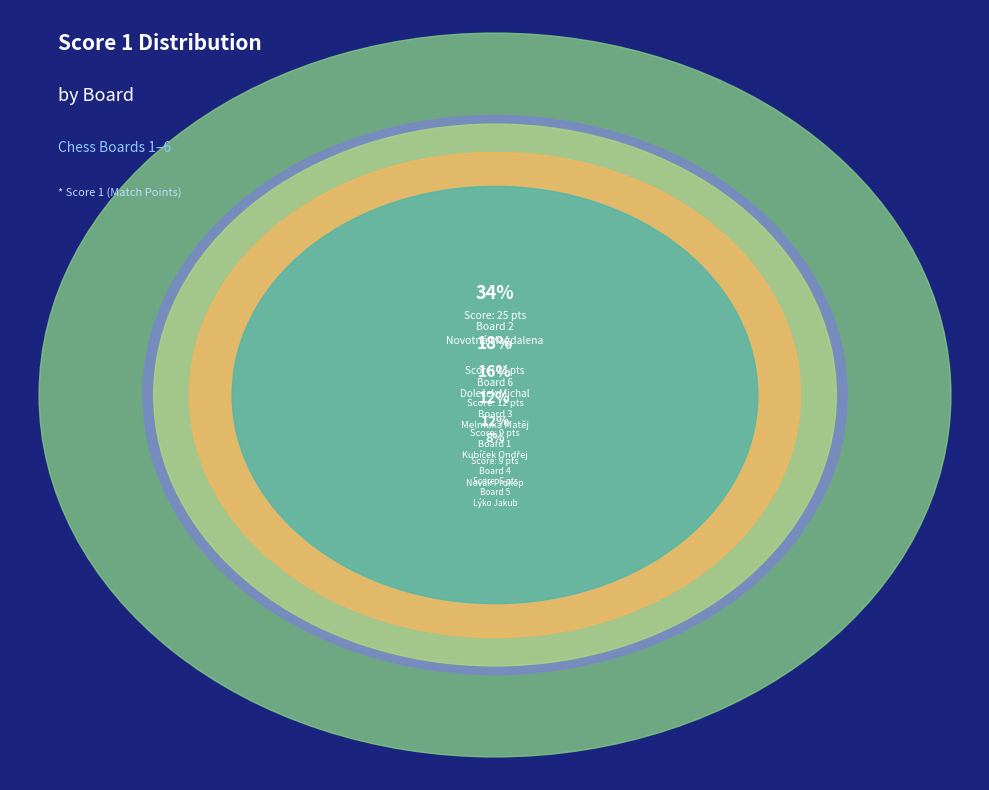

How many slices are in this pie chart?

6